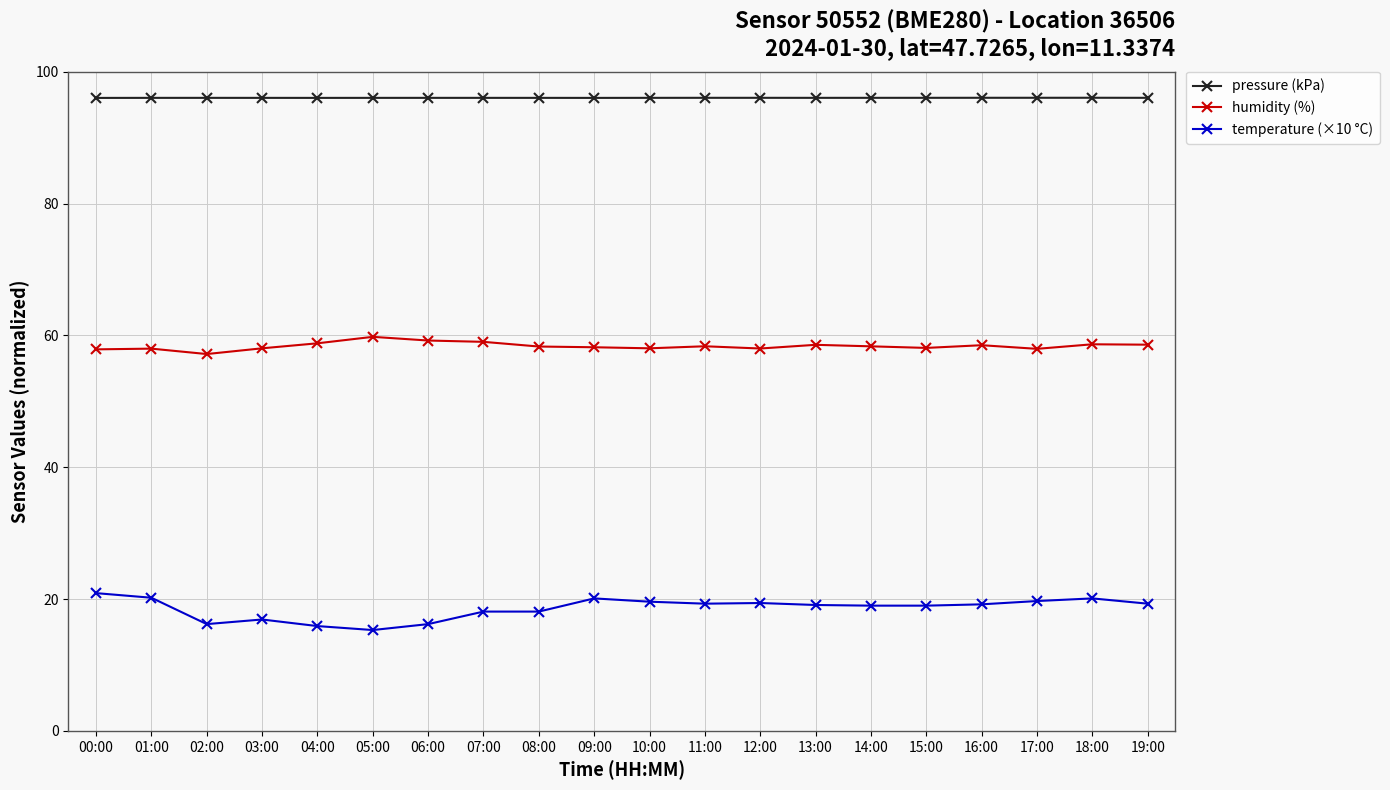

List the series in order of their overall mean, highest first.

pressure (kPa), humidity (%), temperature (×10 °C)